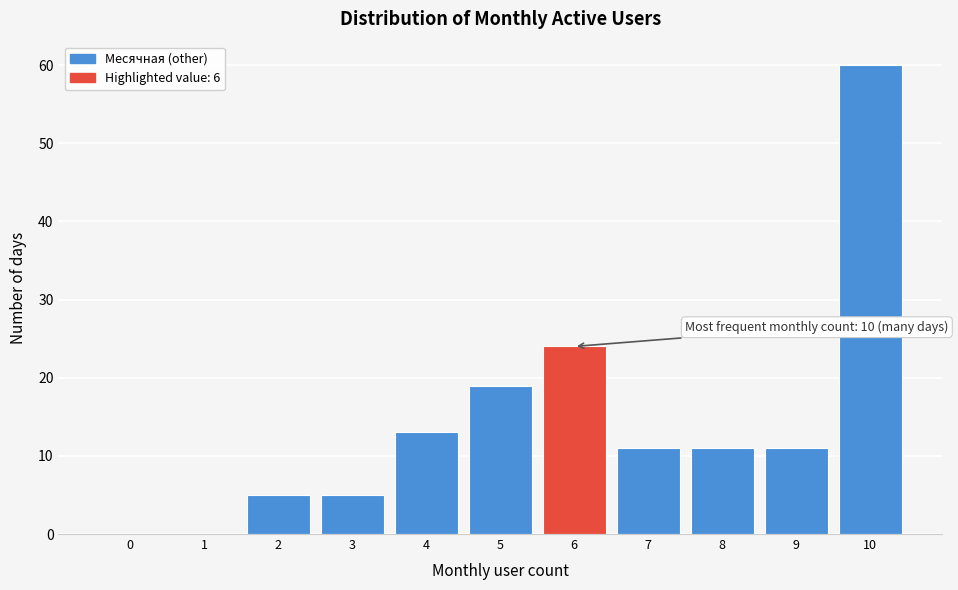

Reading left to right, transcribe all the data shown in this chart.

0=0	1=0	2=5	3=5	4=13	5=19	6=24	7=11	8=11	9=11	10=60